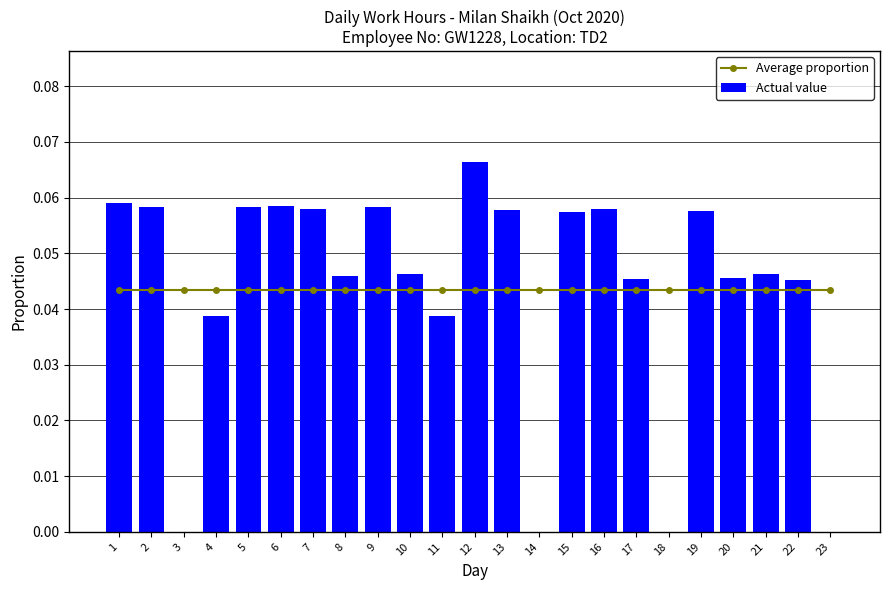

How many Actual value values are between 0 and 1?

23